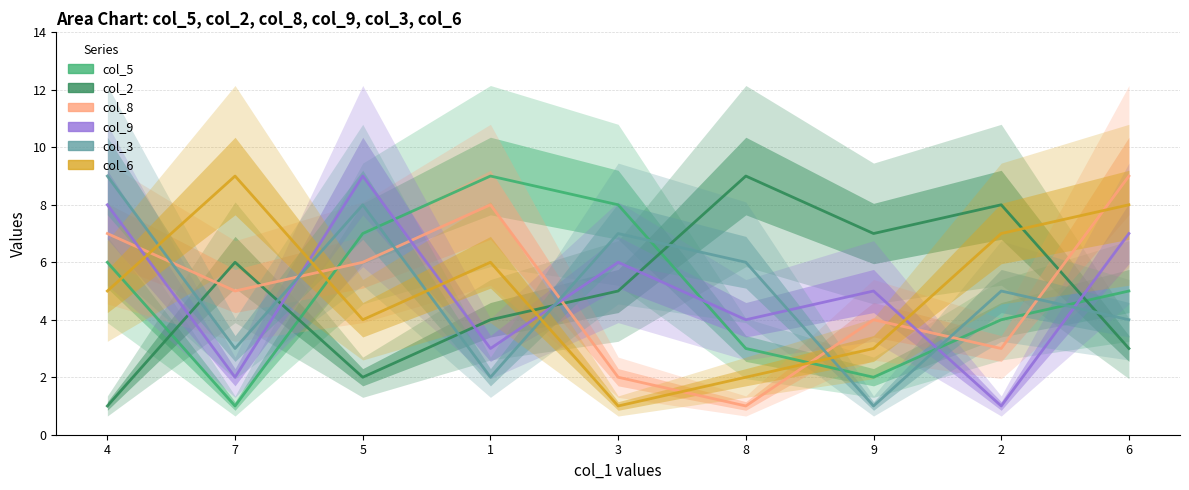

What is the difference between the maximum and minimum values in the col_5 series?

8